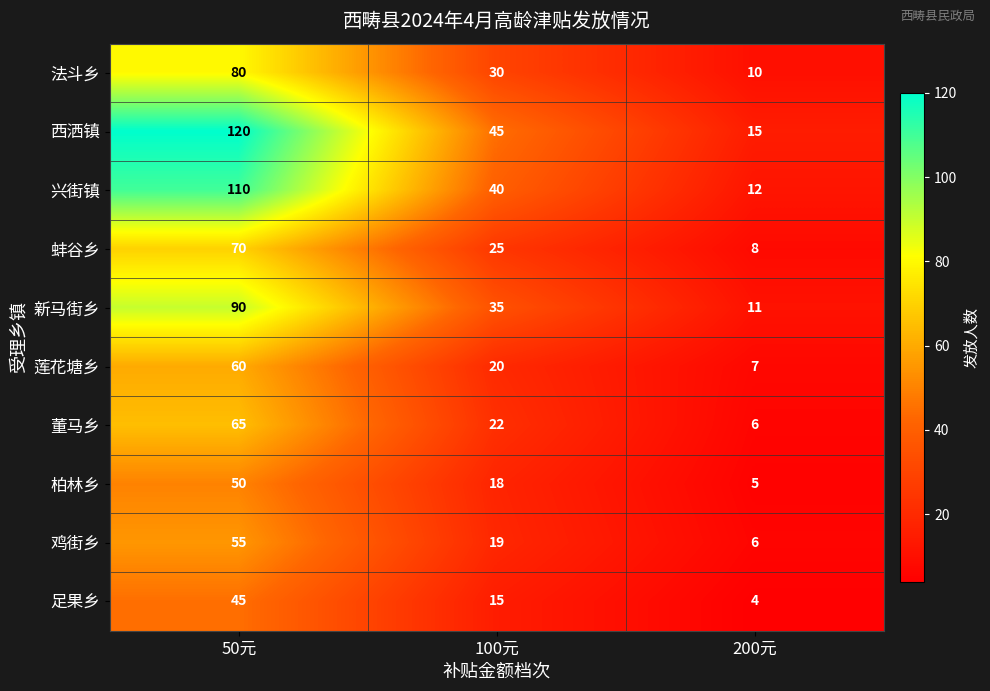

The value of 法斗乡 at 100元 is 30. True or false?

True